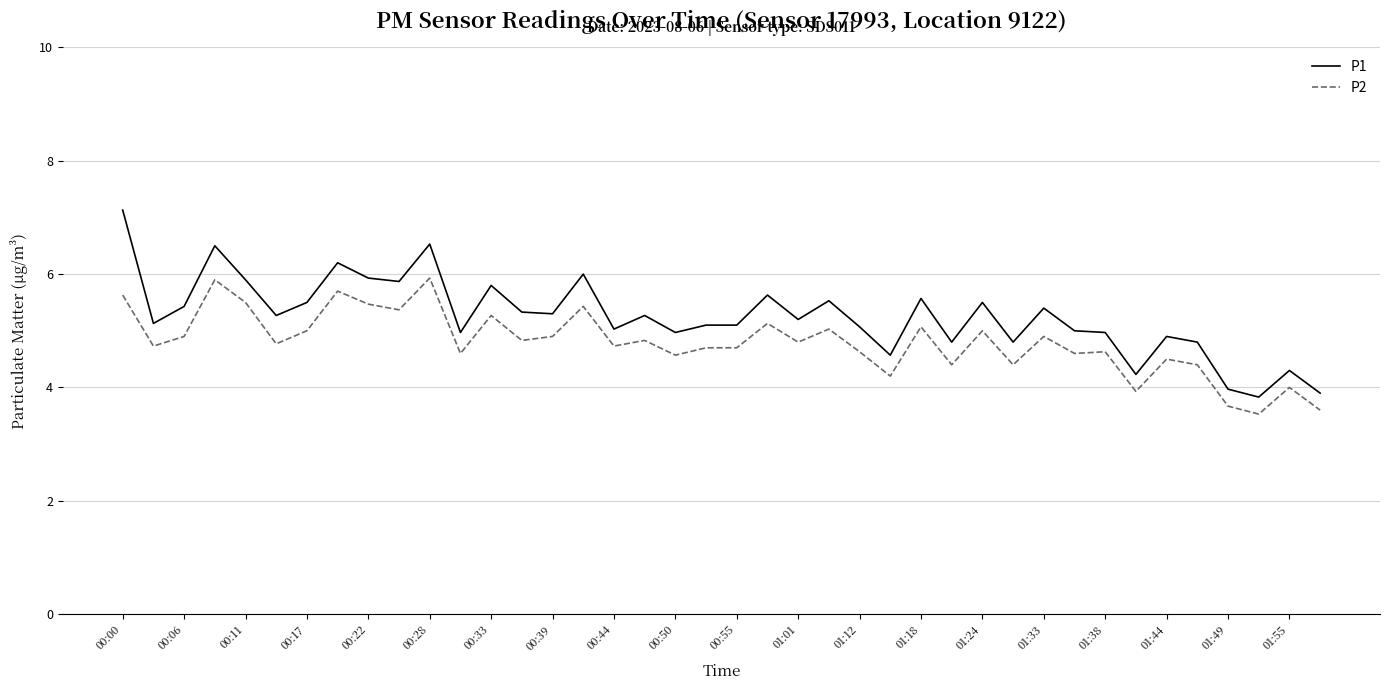

List the series in order of their overall mean, lowest first.

P2, P1